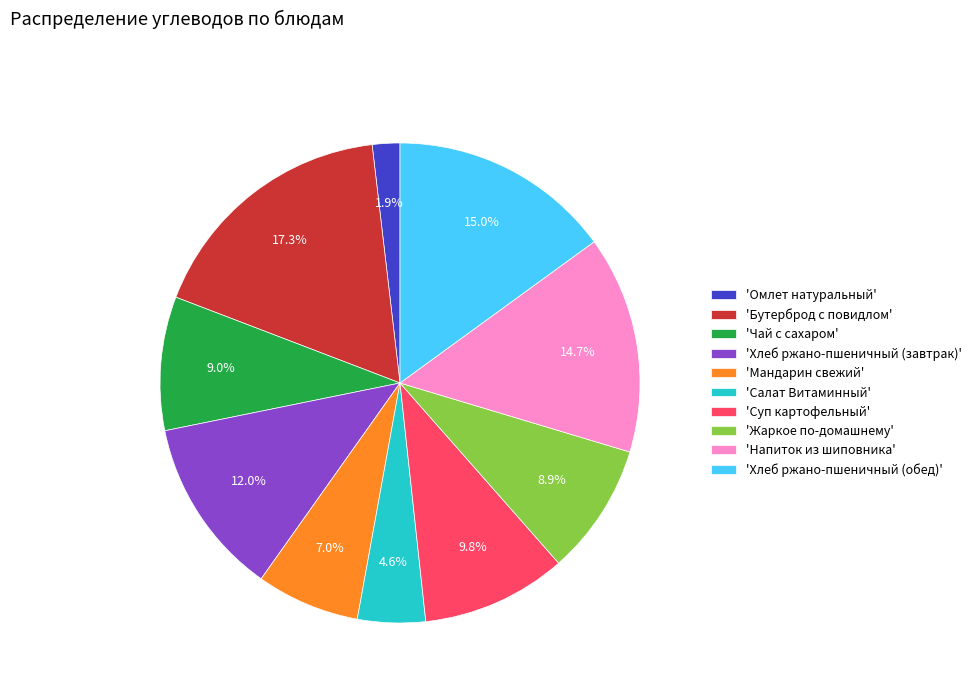

Which slice is the largest?

'Бутерброд с повидлом'